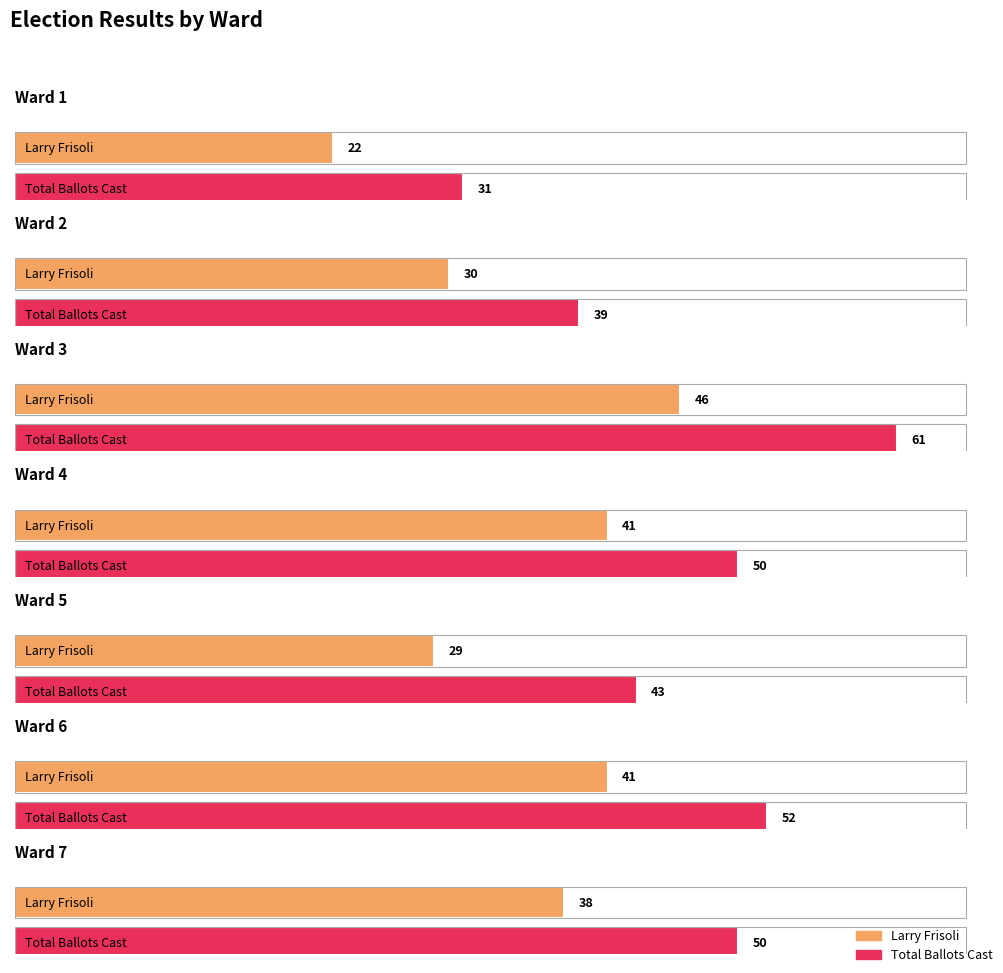

Is it true that Total Votes Cast equals 12 at Ward 4?

False